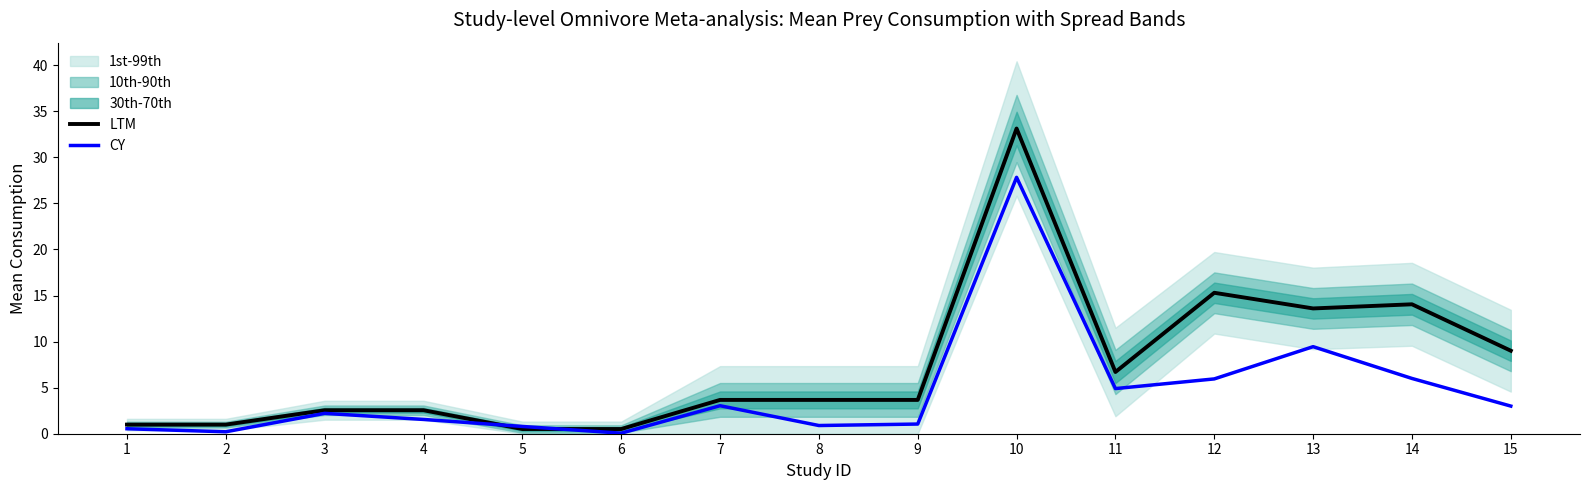

How many values in the LTM series are below 3?

6